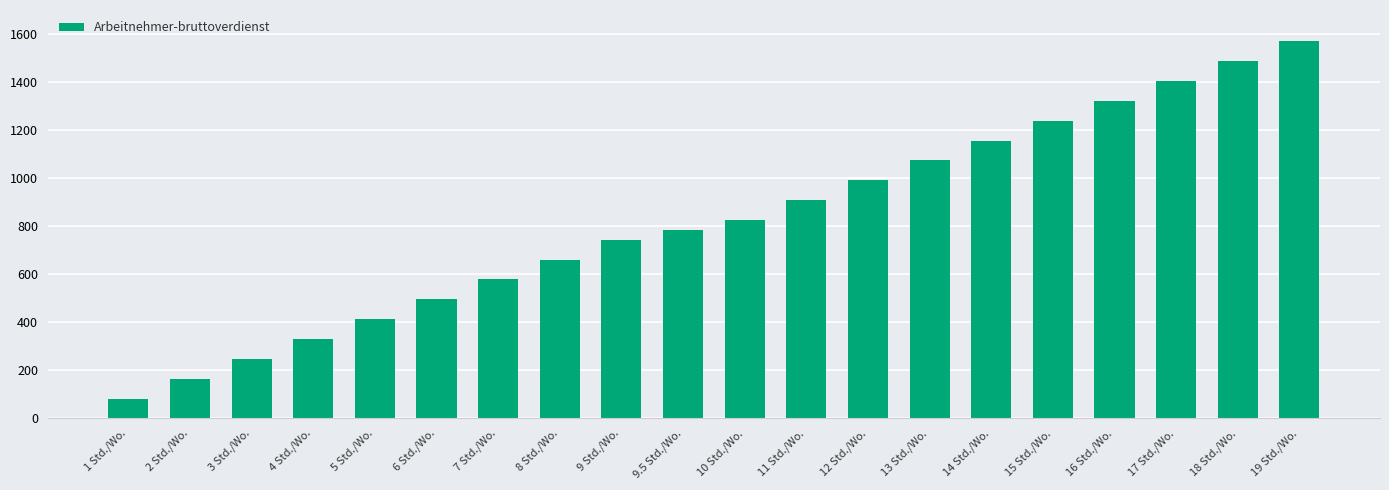

What is the difference between the values at 16 Std./Wo. and 8 Std./Wo.?

660.9